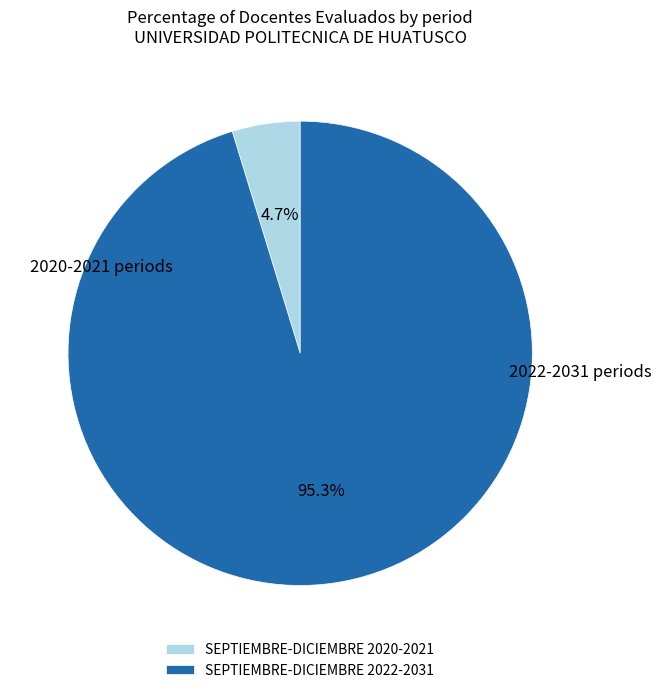

How many slices are in this pie chart?

2